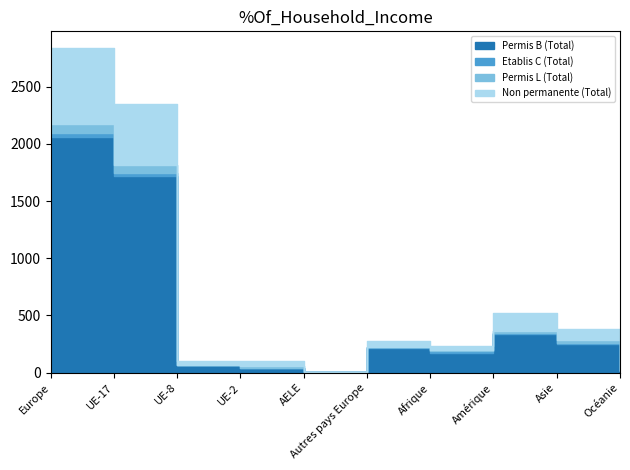

True or false: Permis B (Total) and Permis L (Total) cross at least once.

False